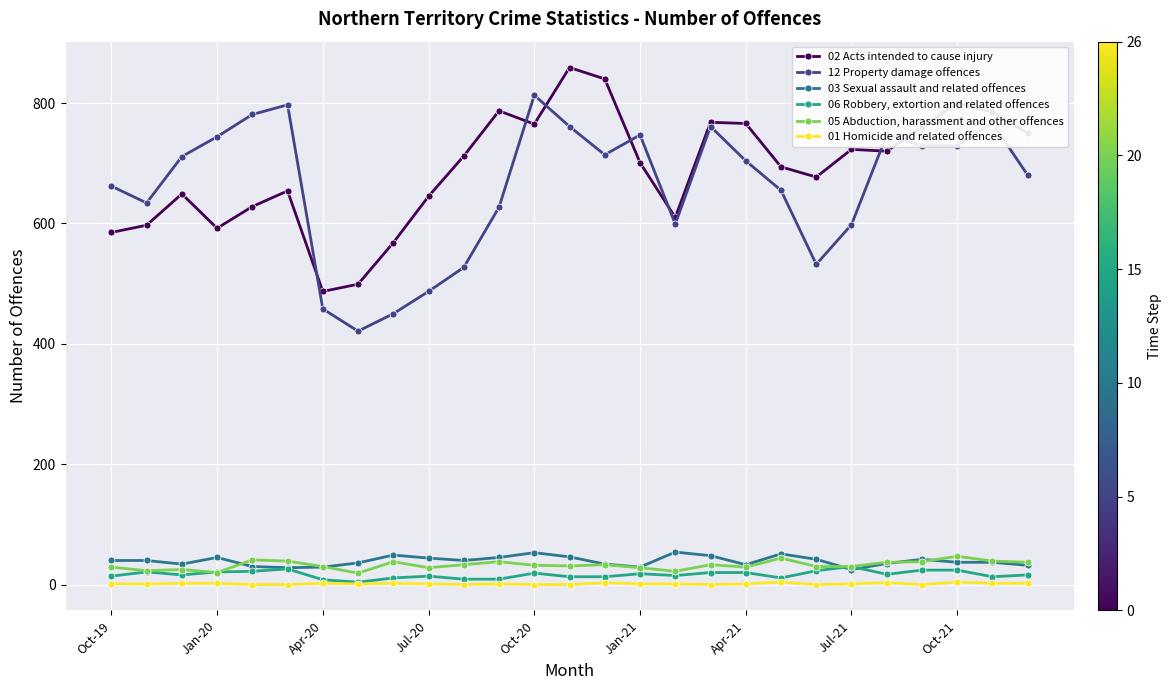

What is the difference between the second highest and minimum values in the 05 Abduction, harassment and other offences series?

25